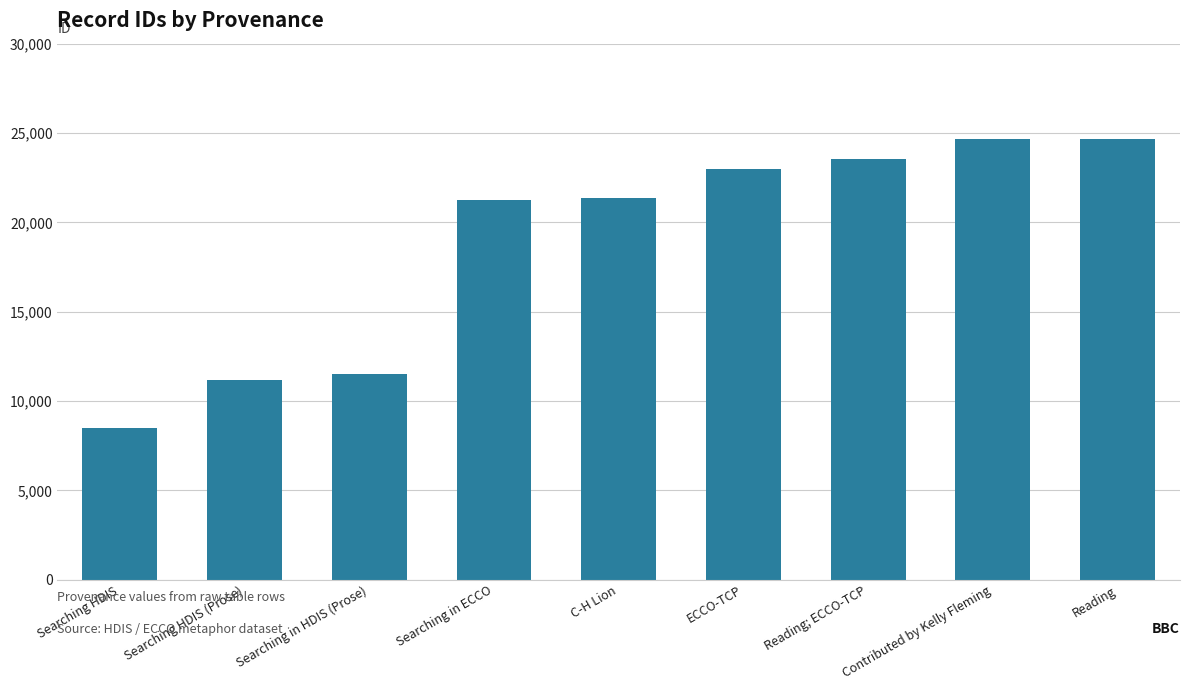

What is the maximum value shown in the chart?

24674